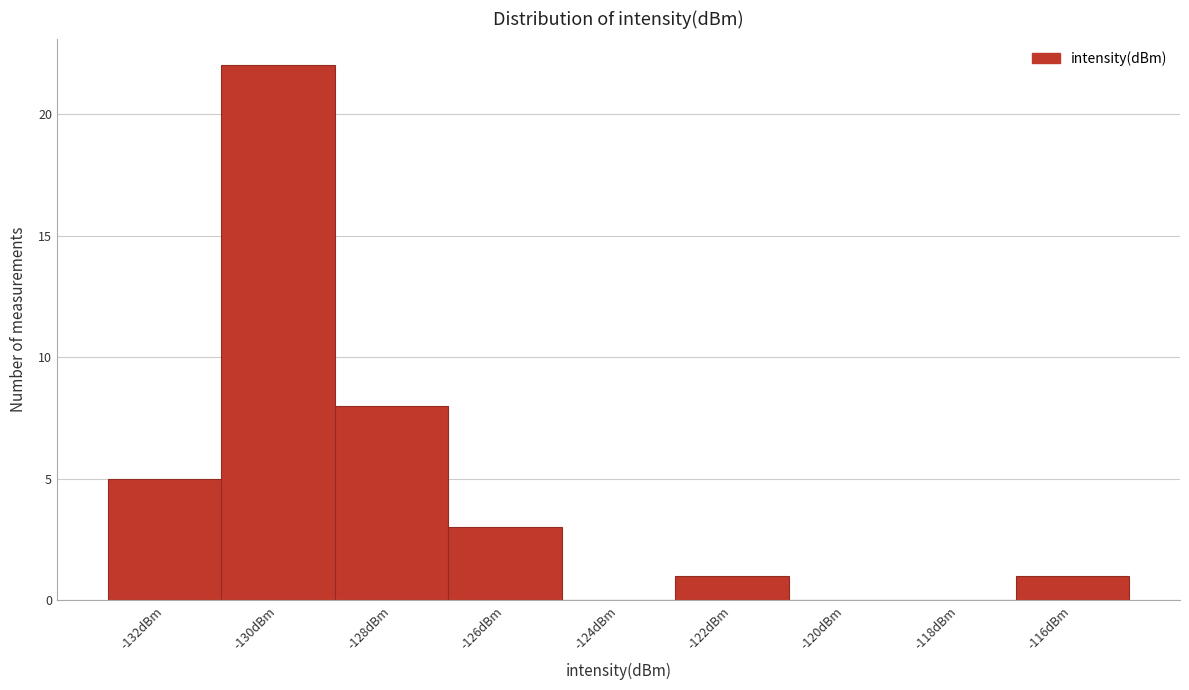

Reading right to left, extract all data points from this chart.

-116dBm=1	-118dBm=0	-120dBm=0	-122dBm=1	-124dBm=0	-126dBm=3	-128dBm=8	-130dBm=22	-132dBm=5